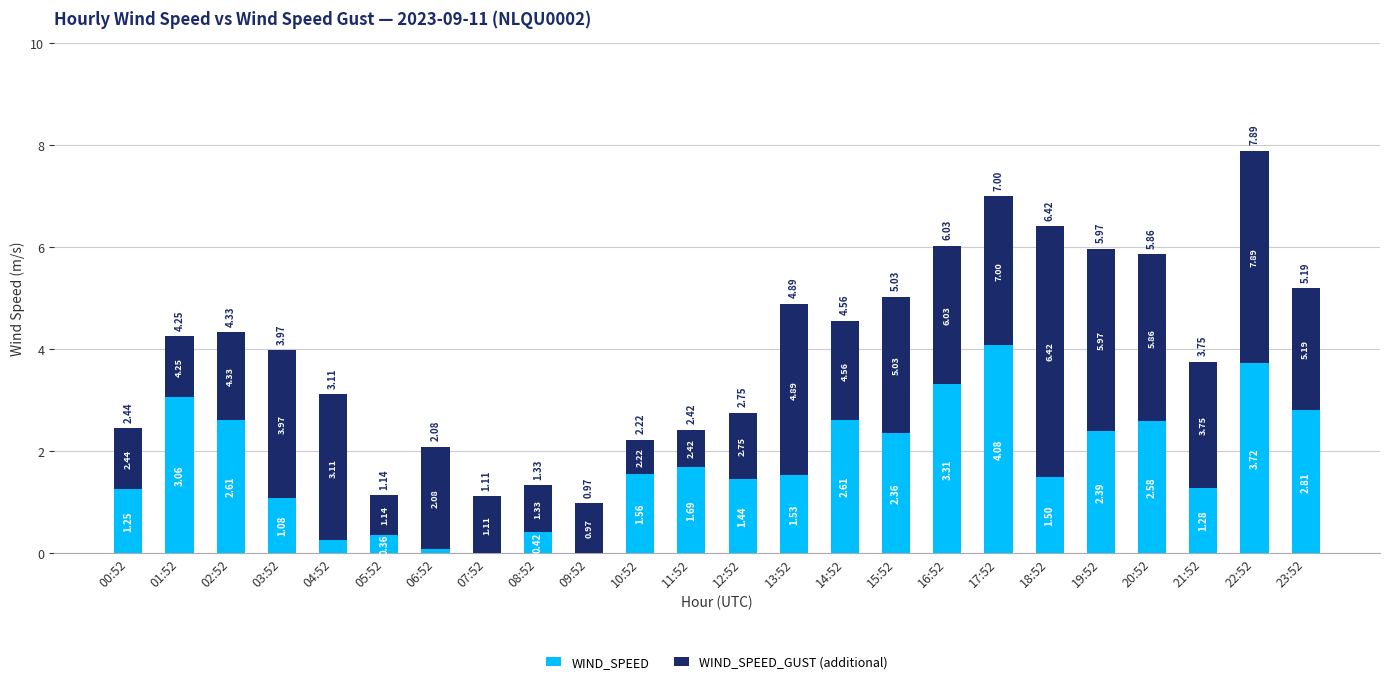

What is the sum of all WIND_SPEED values?

42.0